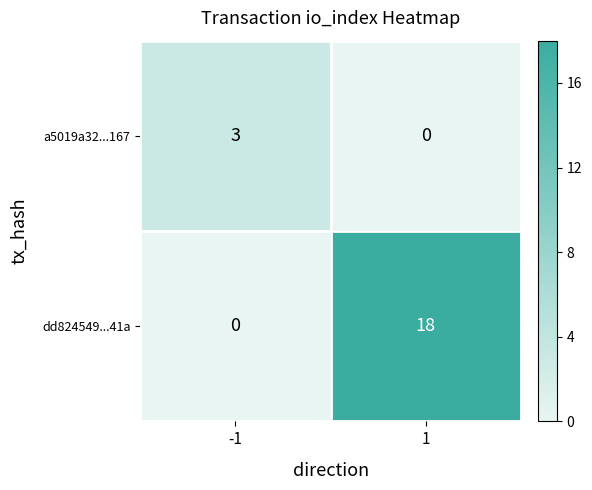

What is the sum of the a5019a32...167 values at 1 and -1?

3